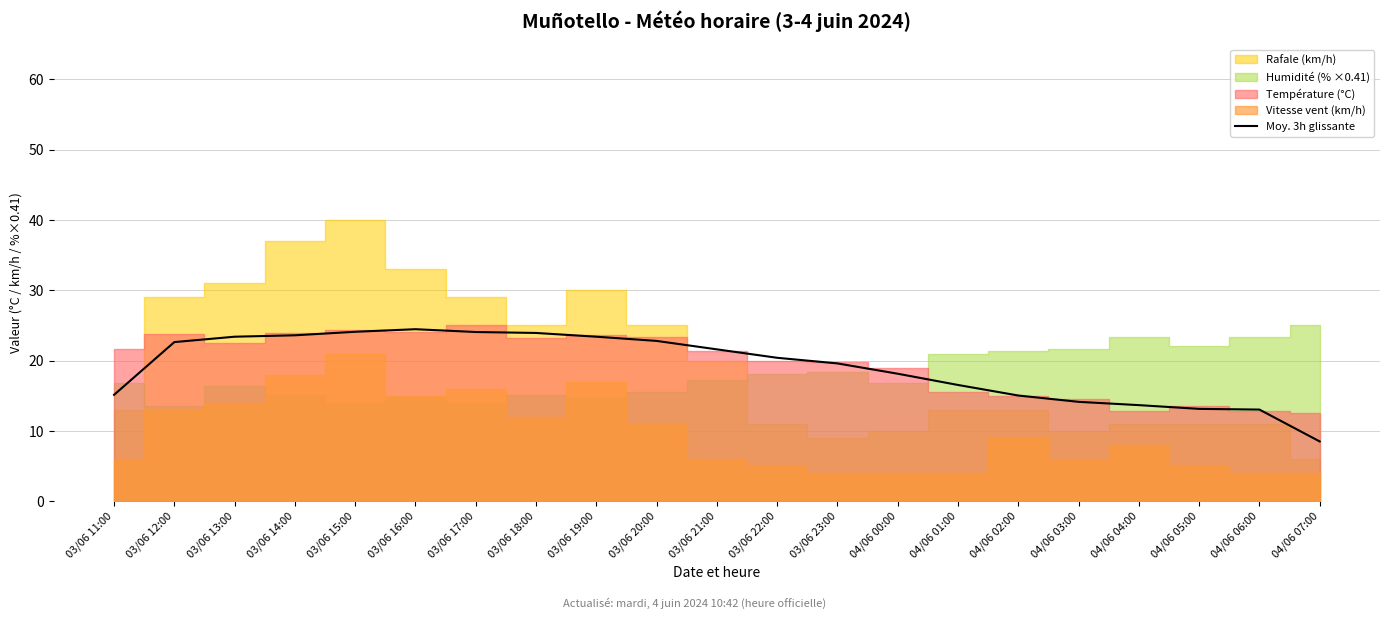

What is the difference between the maximum and minimum values?

16.0